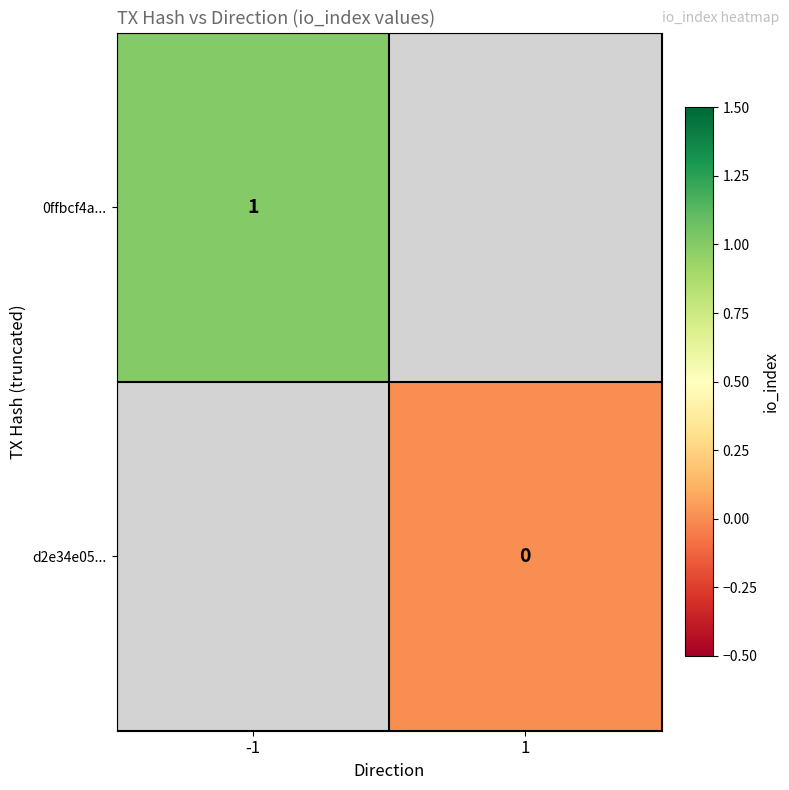

True or false: 0ffbcf4a... has a value of 2 at -1.

False